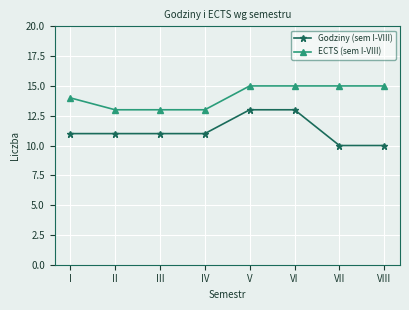

What is the greatest value displayed?

15